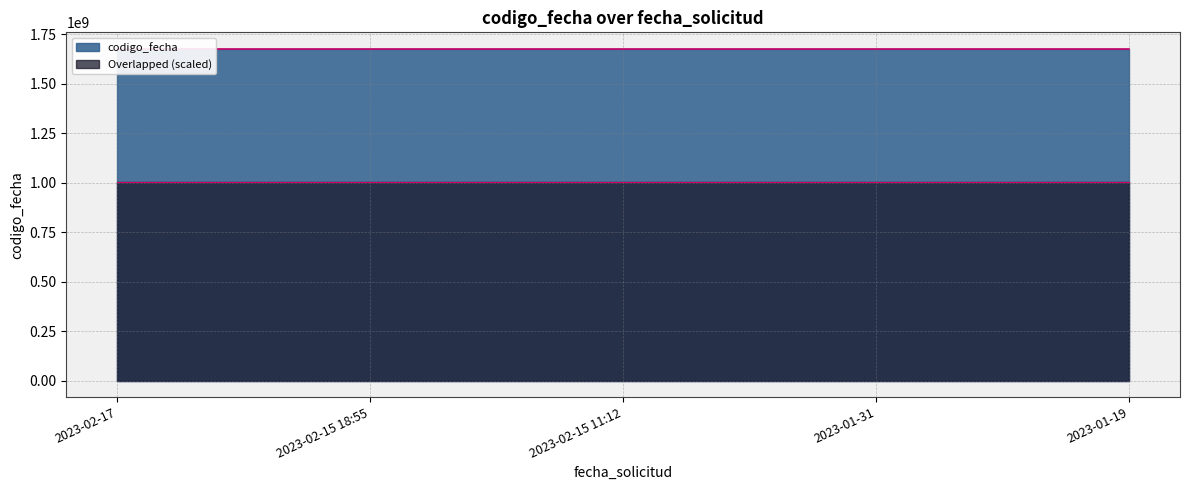

True or false: the data shows 2609587581 at 2023-02-17.

False